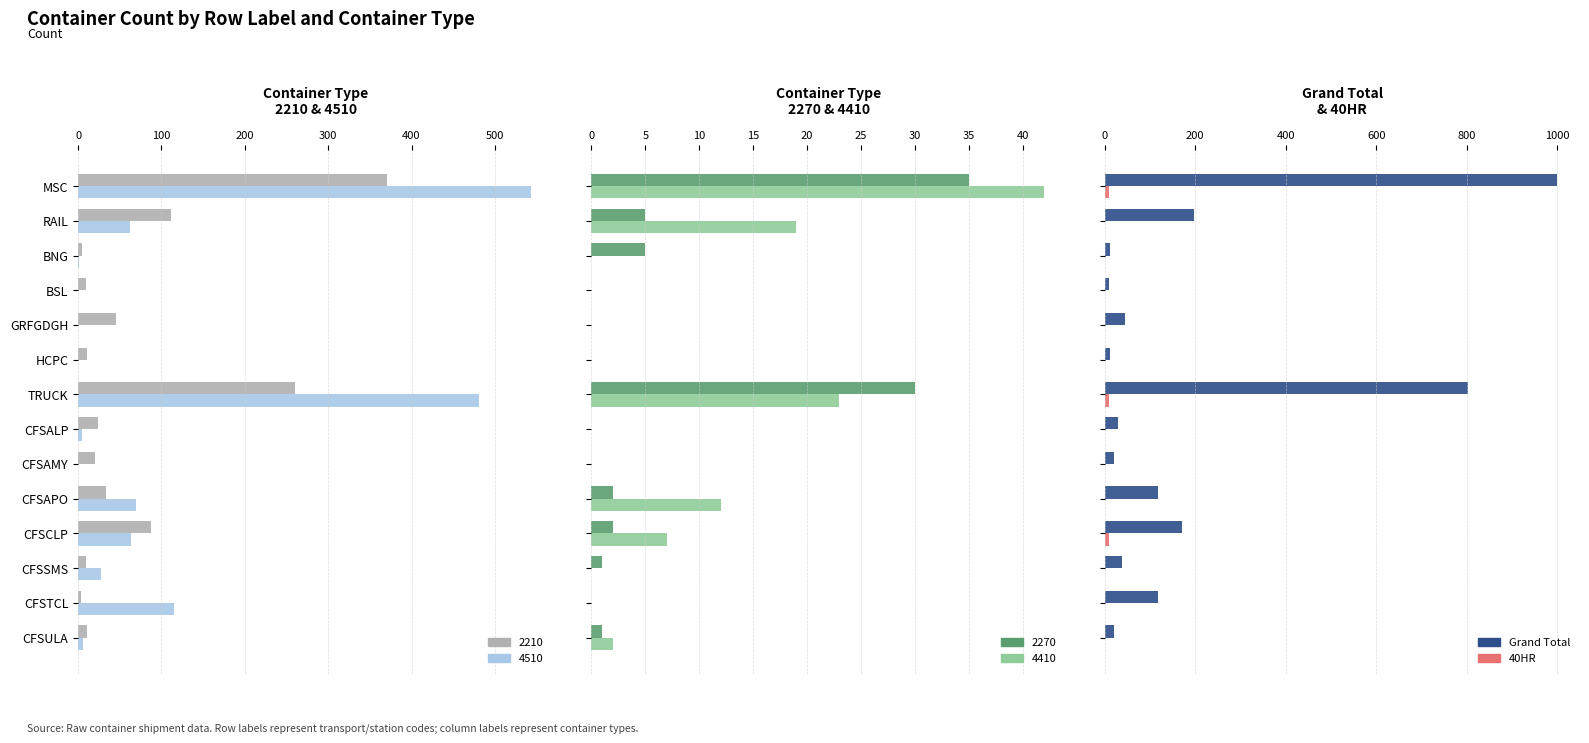

What is the sum of the Grand Total values at CFSAMY and CFSCLP?

190